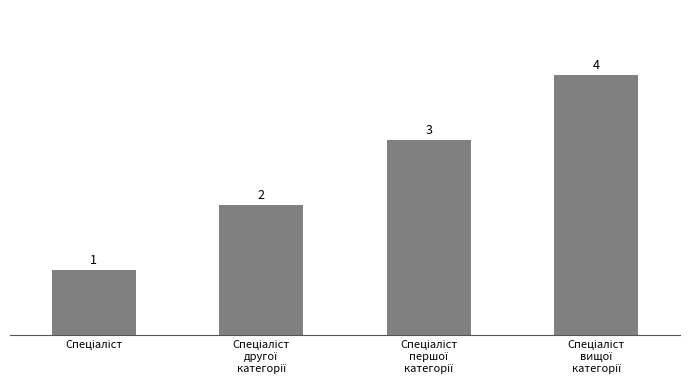

Reading left to right, list all the values displayed in this chart.

1	2	3	4